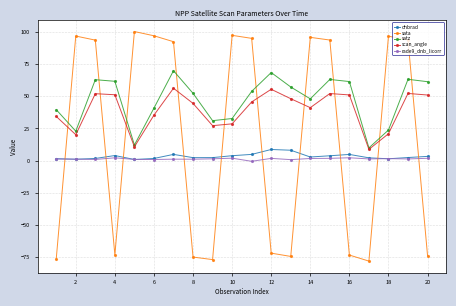

Which series has the largest range (max minus min)?

sata